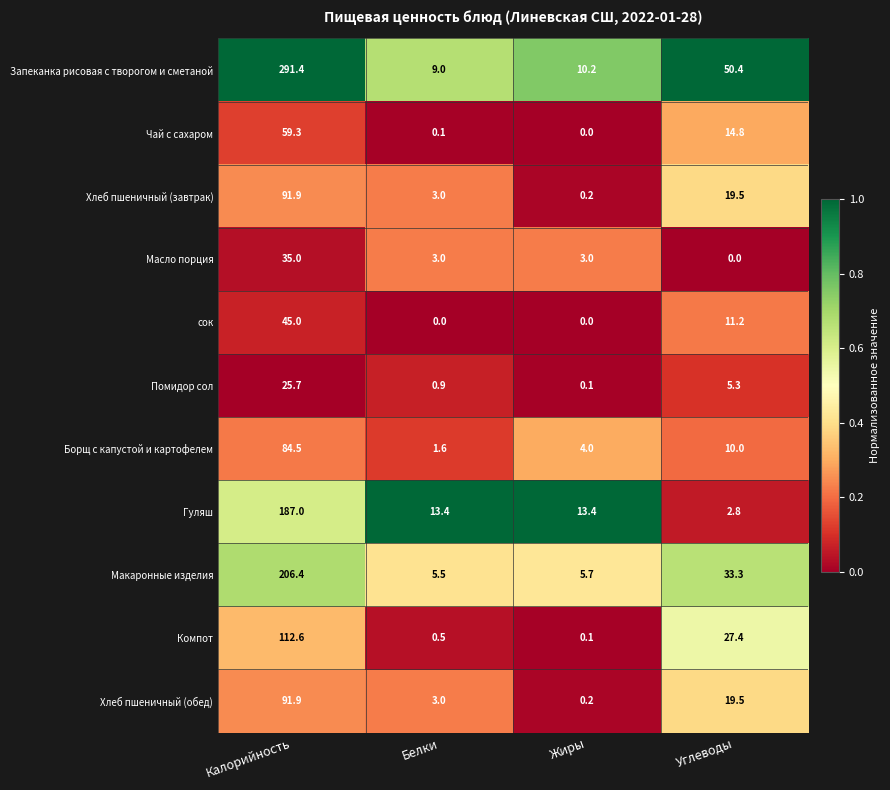

Is it true that сок equals -25.0 at Жиры?

False